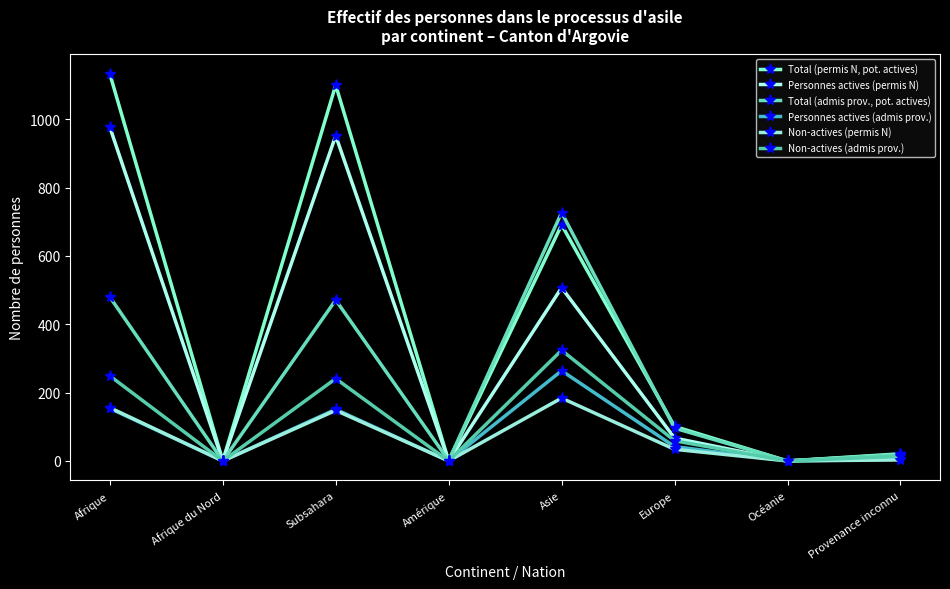

Between Afrique and Subsahara, which series saw the biggest shift?

Total (permis N, pot. actives)